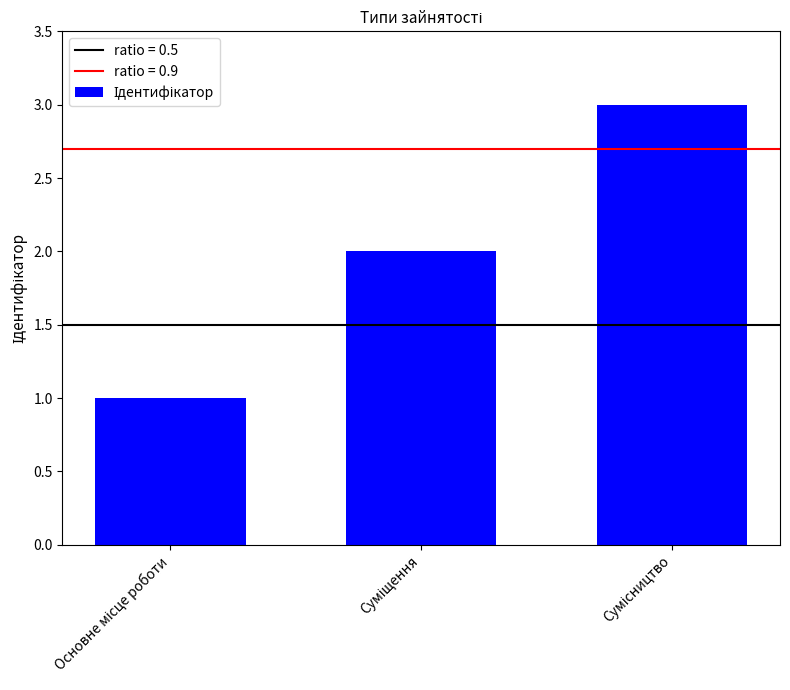

What is the maximum value shown in the chart?

3